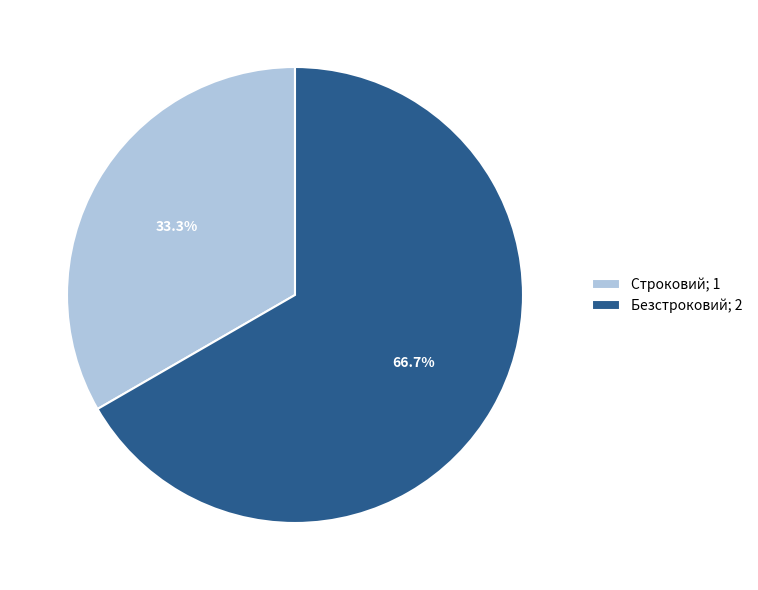

What percentage is the Строковий slice, to the nearest percent?

33%